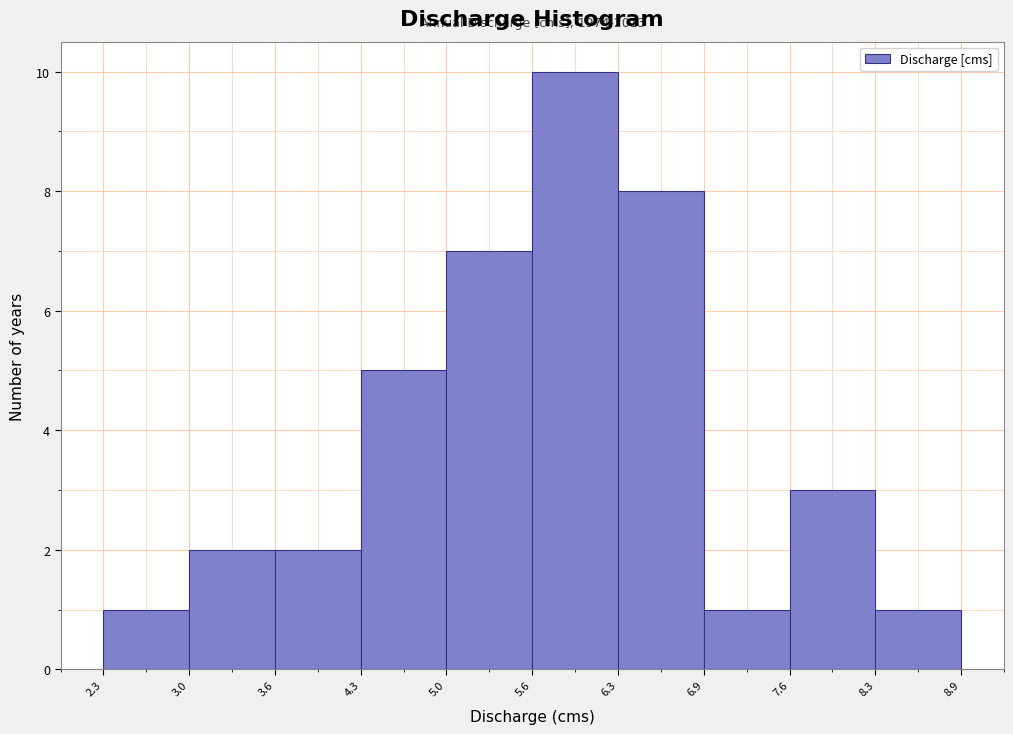

Over which range of the x-axis is the bar tallest?

5.6 to 6.3